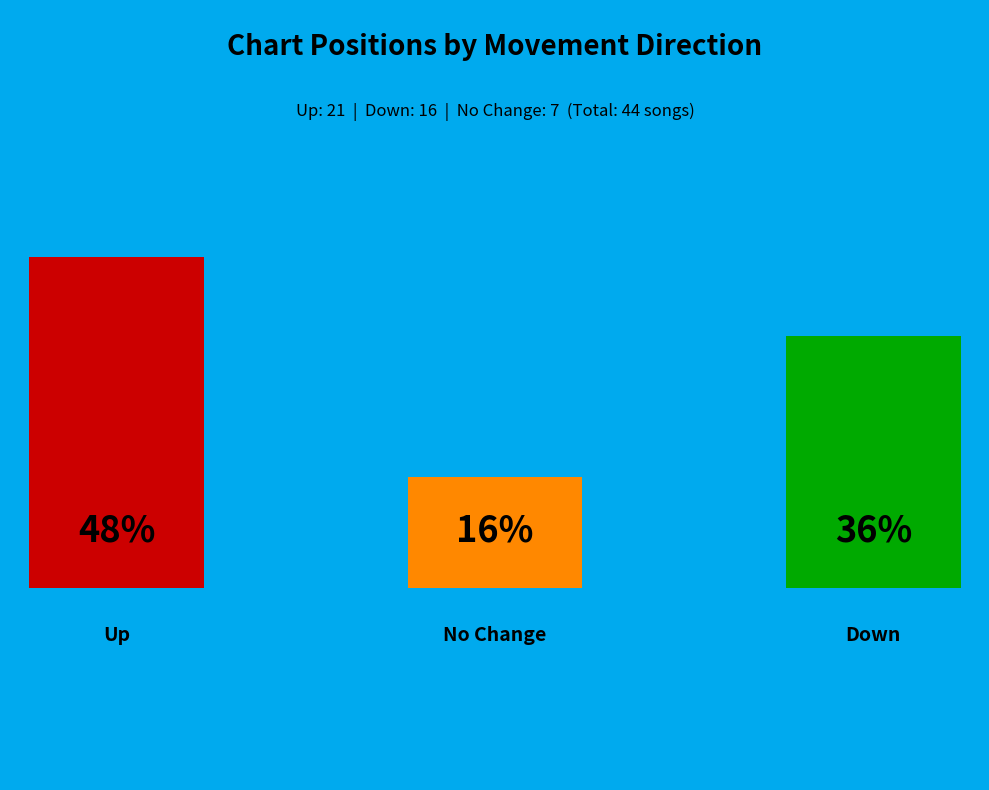

The down slice represents 36% of the pie. True or false?

True